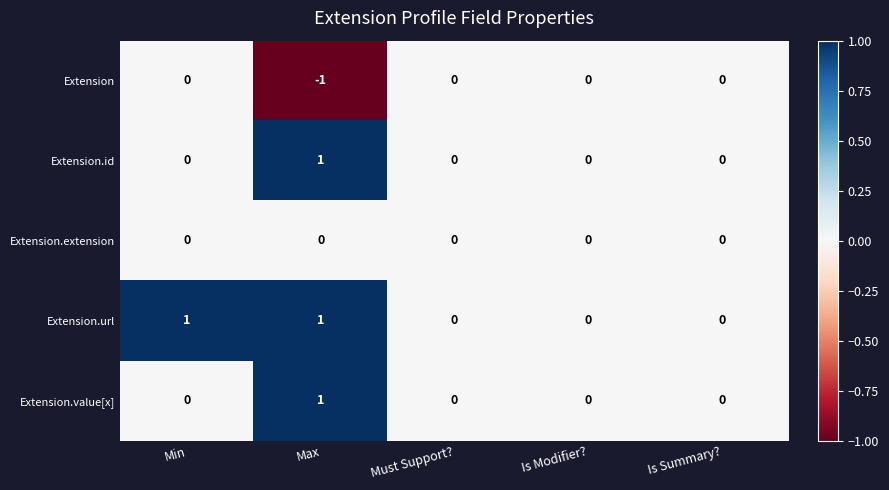

Which series changed the most between Min and Is Modifier??

Extension.url